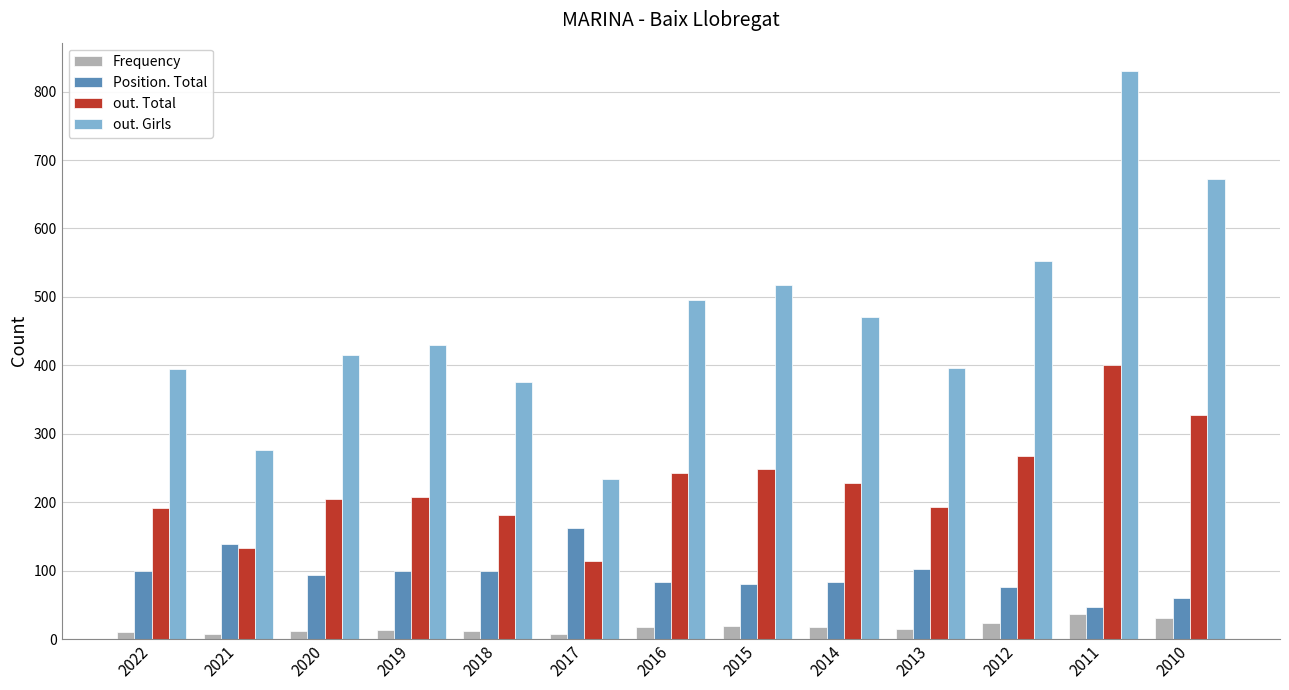

List the series in order of their peak value, highest first.

out. Girls, out. Total, Position. Total, Frequency